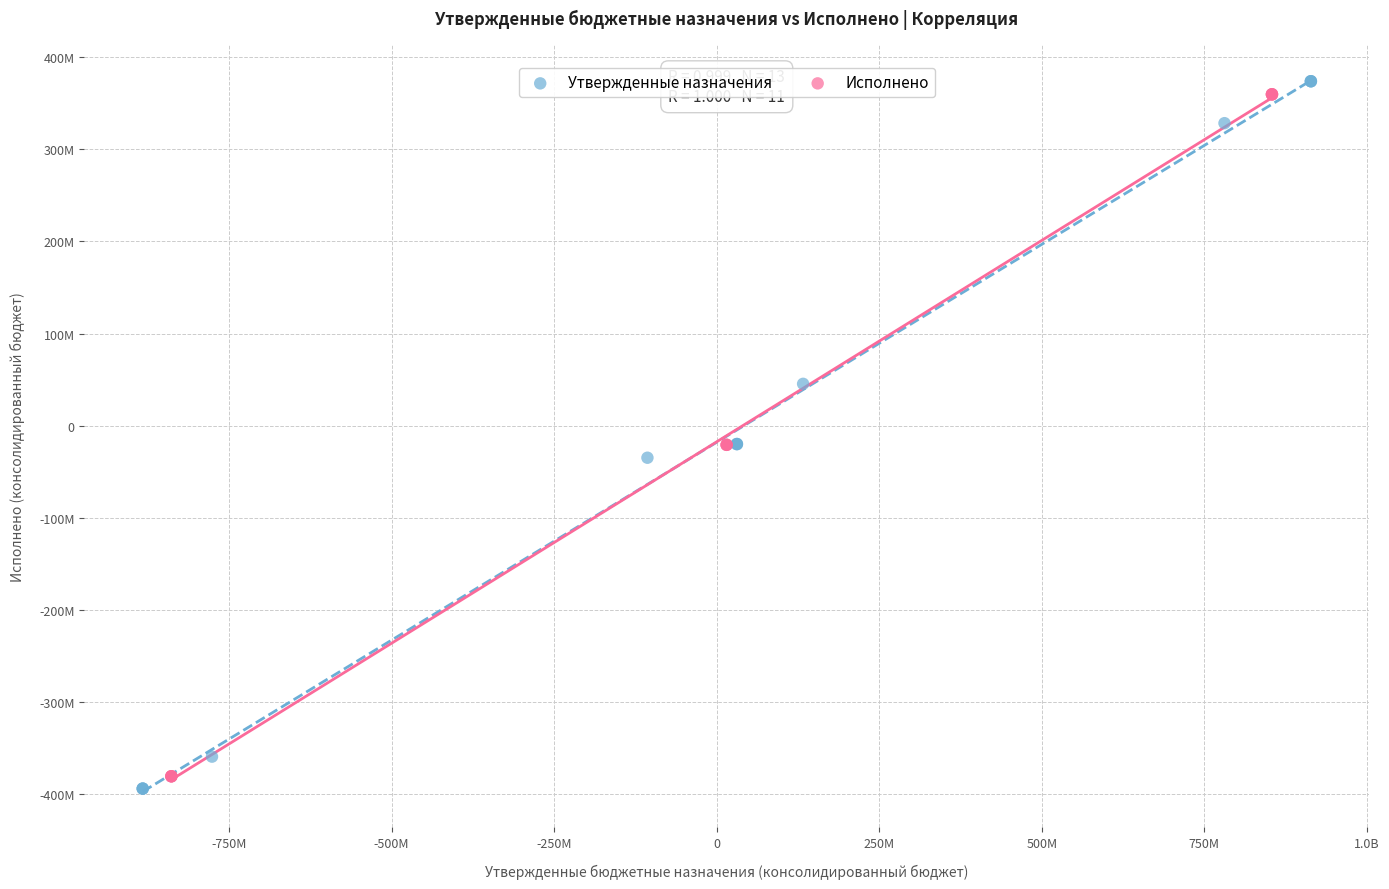

What are all the series names shown in the legend?

Утвержденные назначения, Исполнено